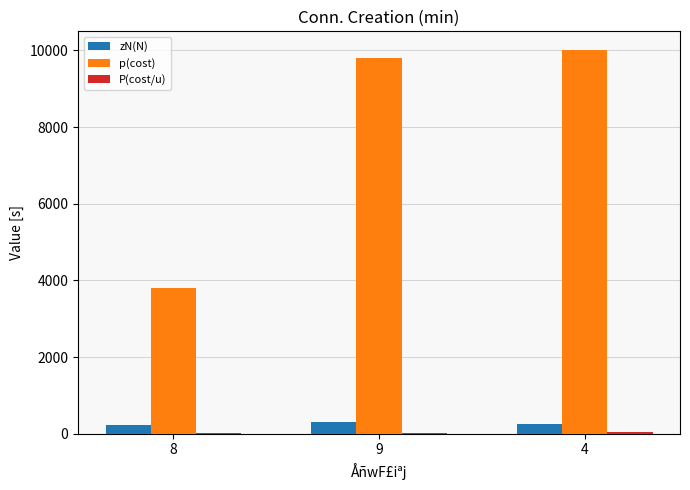

What is the maximum value for zN(N)?

320.0